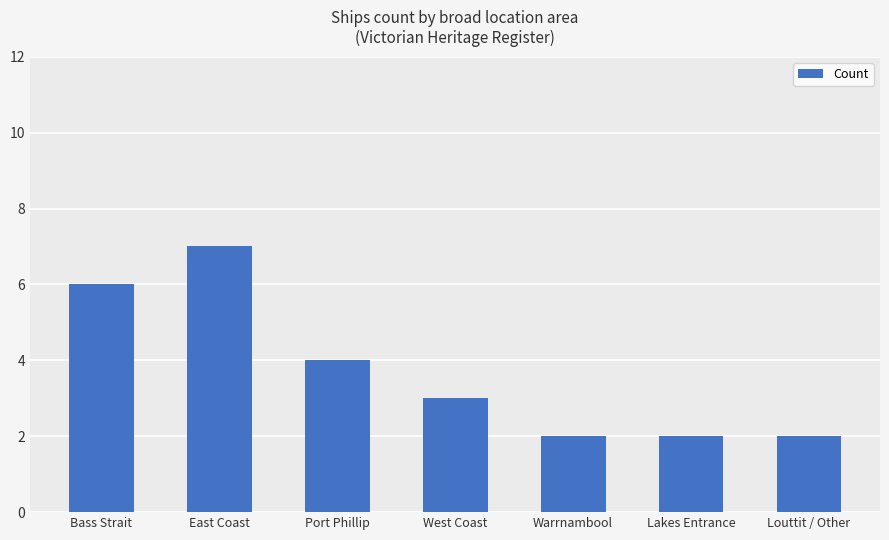

How many values are between 2 and 6?

6